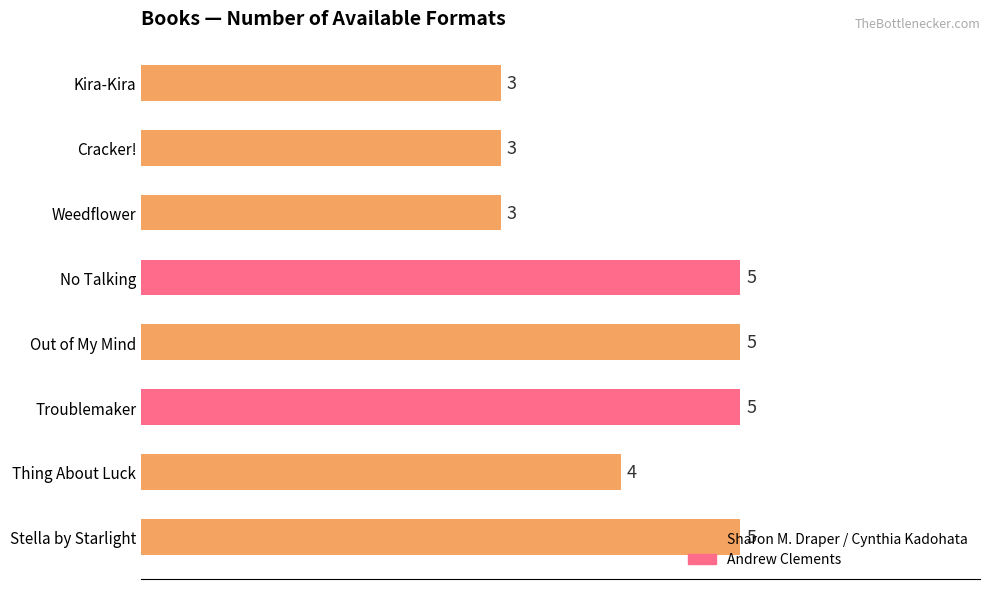

How many series are shown in this chart?

1